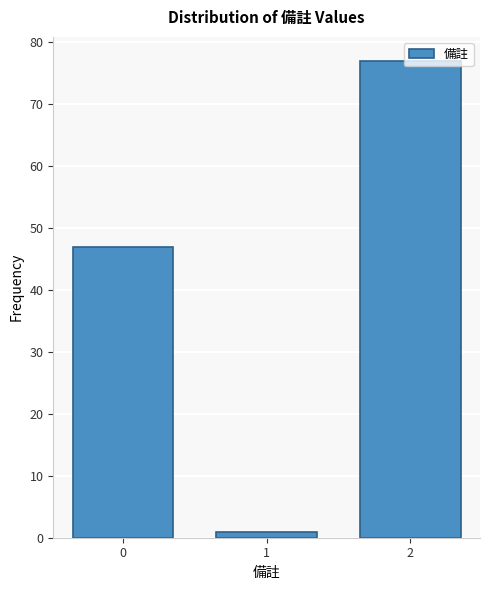

What is the value of the 3rd bar from the left?

77